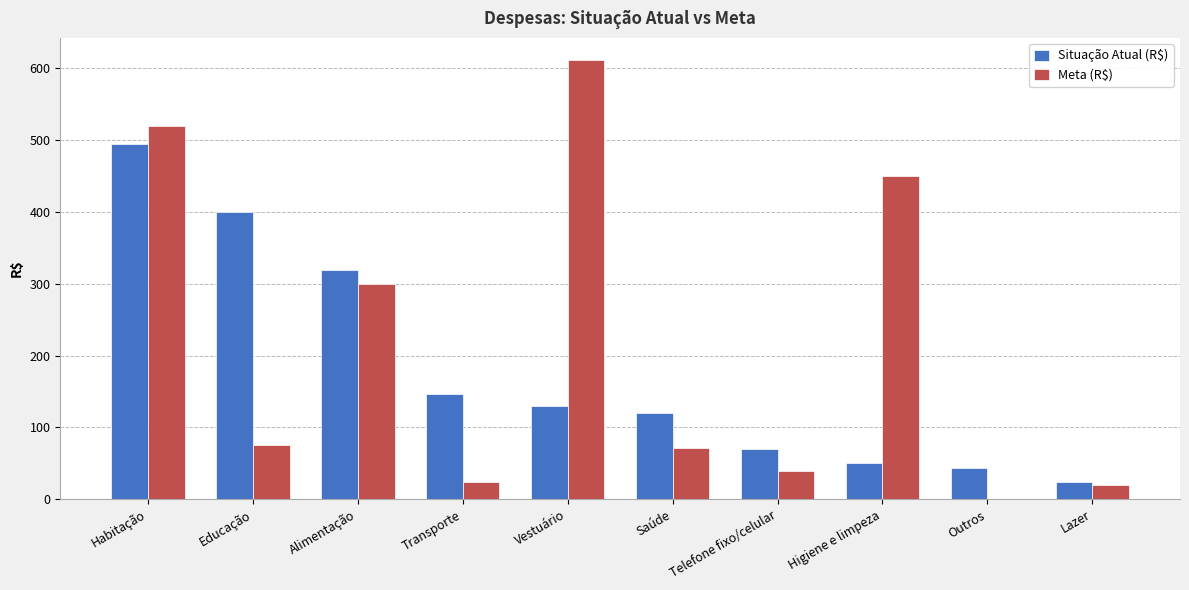

What is the sum of the Situação Atual (R$) values at Educação and Transporte?

546.4